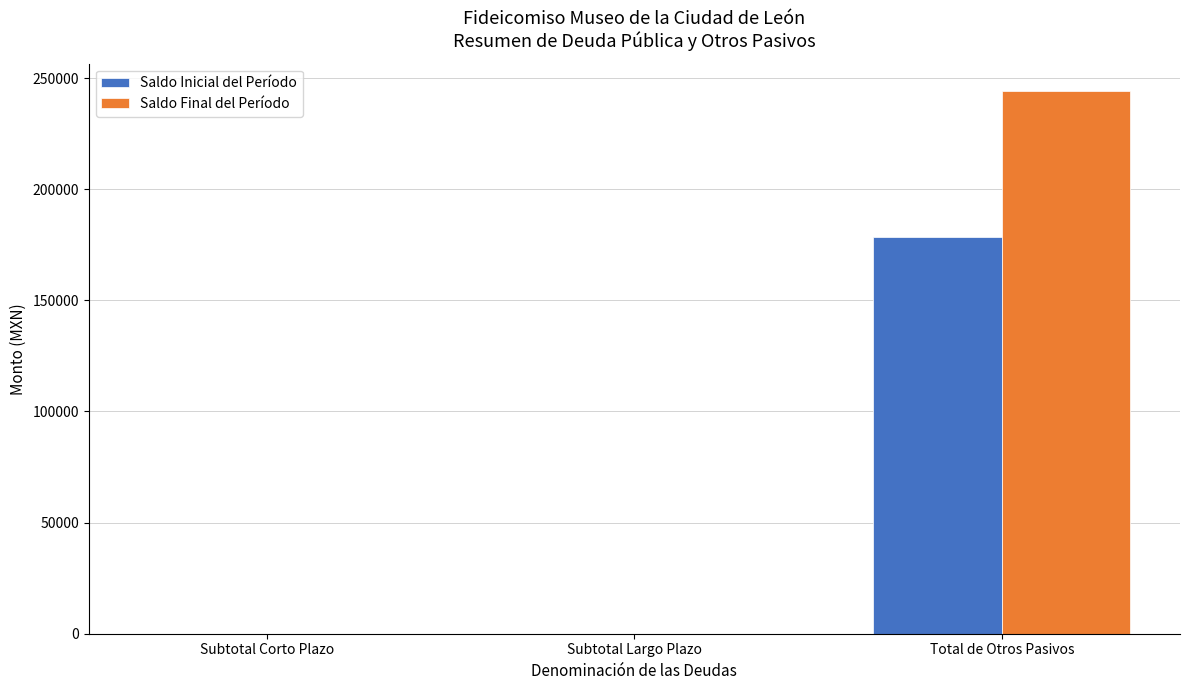

What is the spread (max minus min) of values at Total de Otros Pasivos?

65692.6